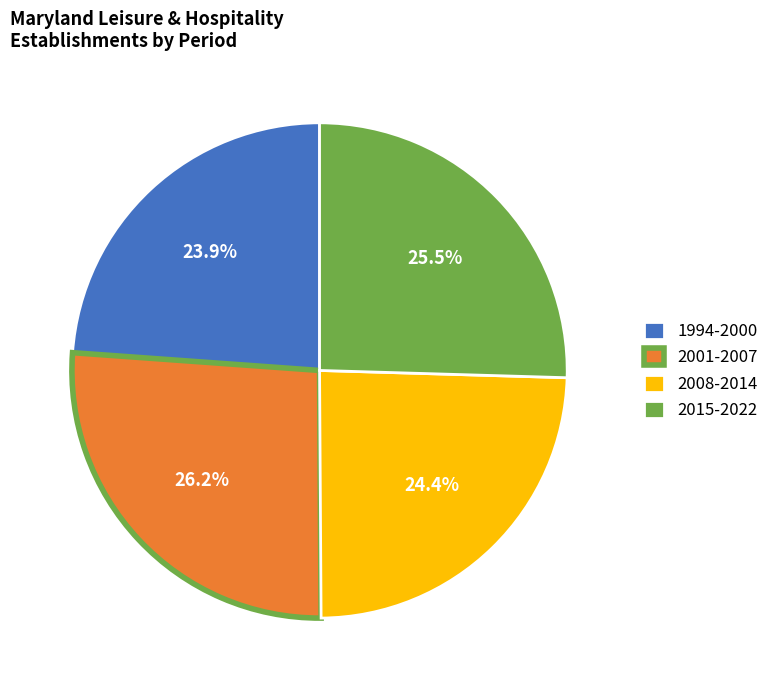

What percentage is NOT represented by 2008-2014?

75.6%